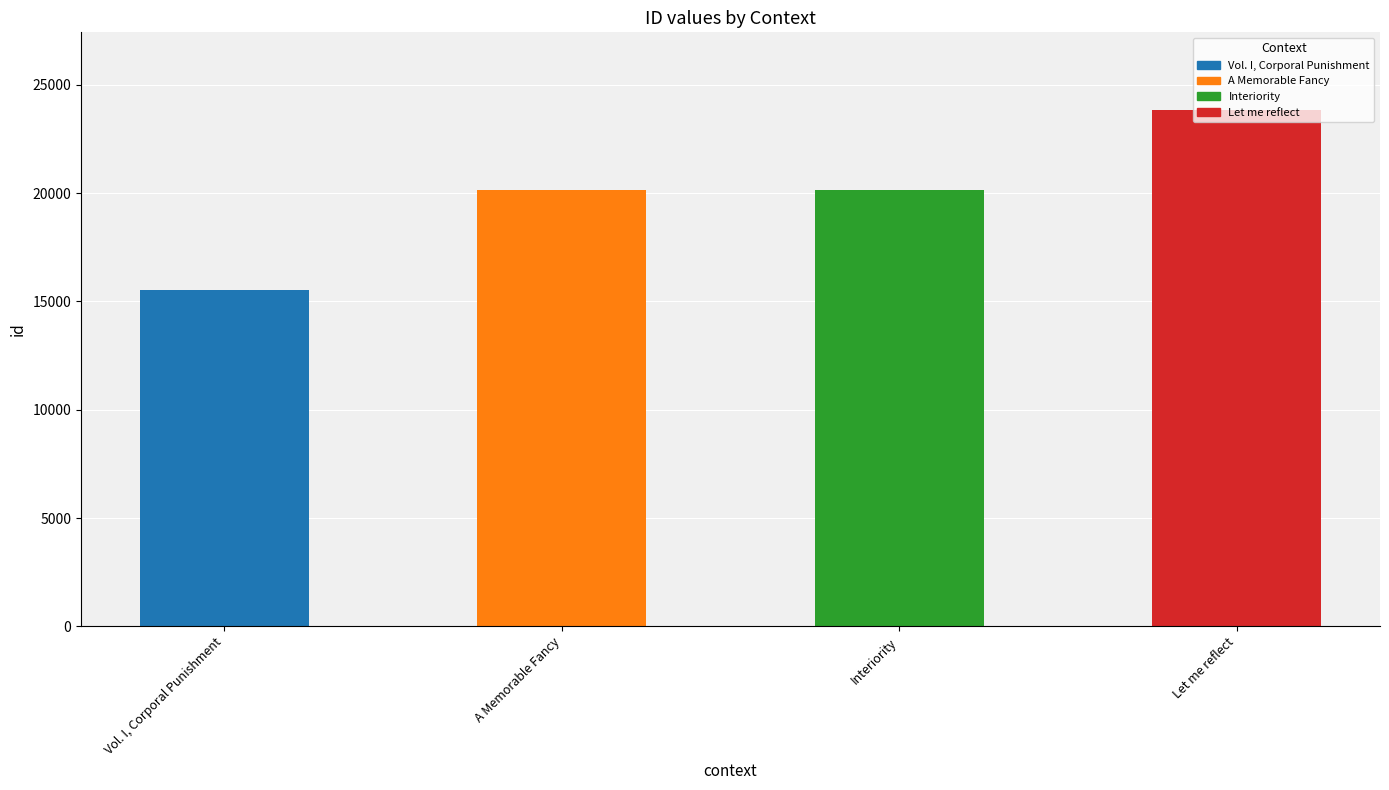

What is the difference between the second highest and minimum values?

4630